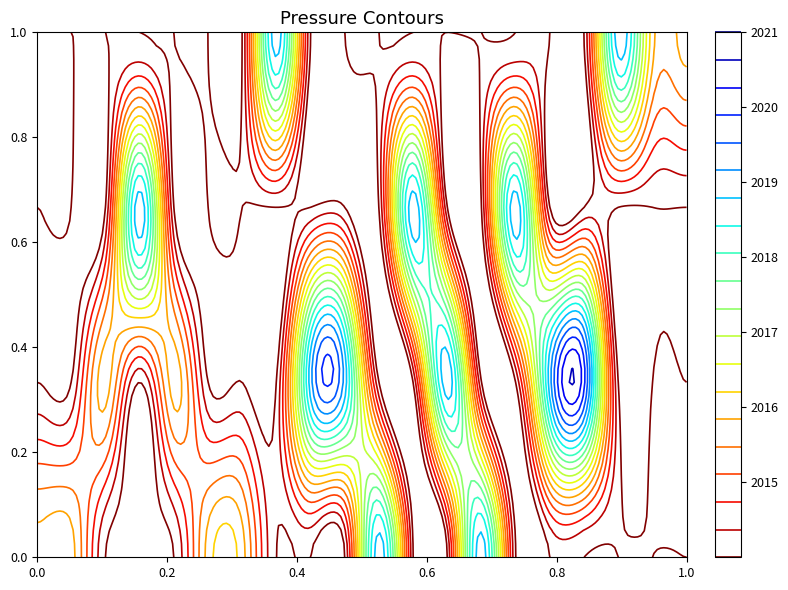

The Article series shows -1315 at OPUS4-9117. True or false?

False